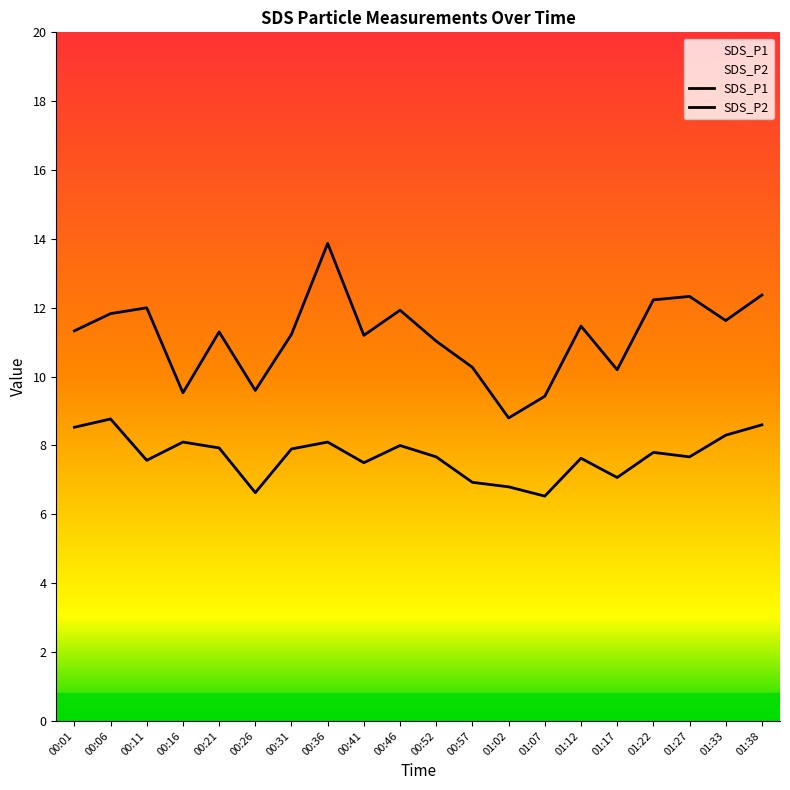

What is the spread (max minus min) of values at 00:52?

3.4